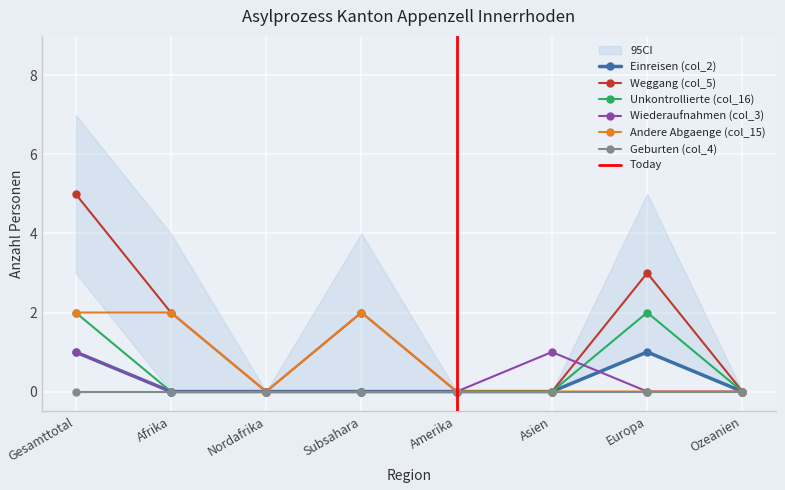

How many values in Einreisen (col_2) are above zero?

2